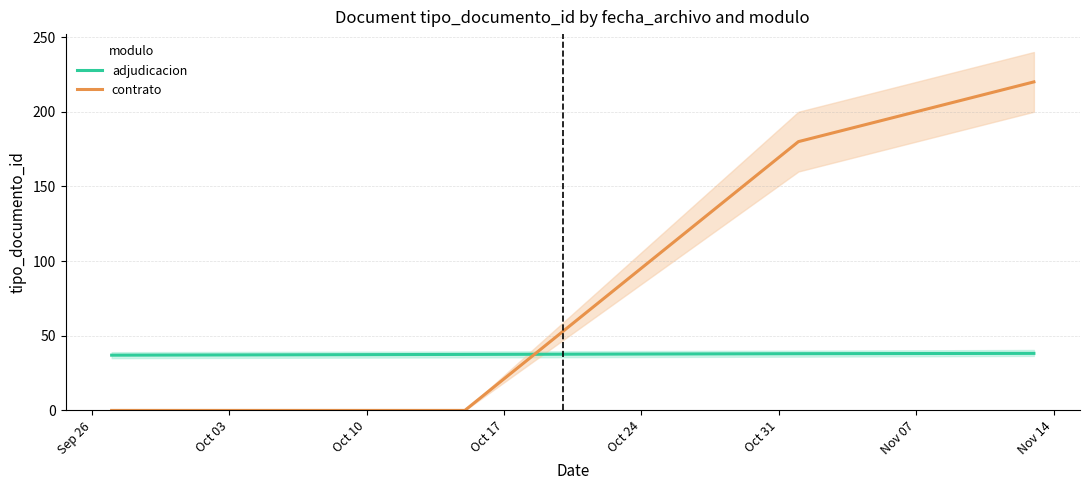

True or false: contrato and adjudicacion cross at least once.

True